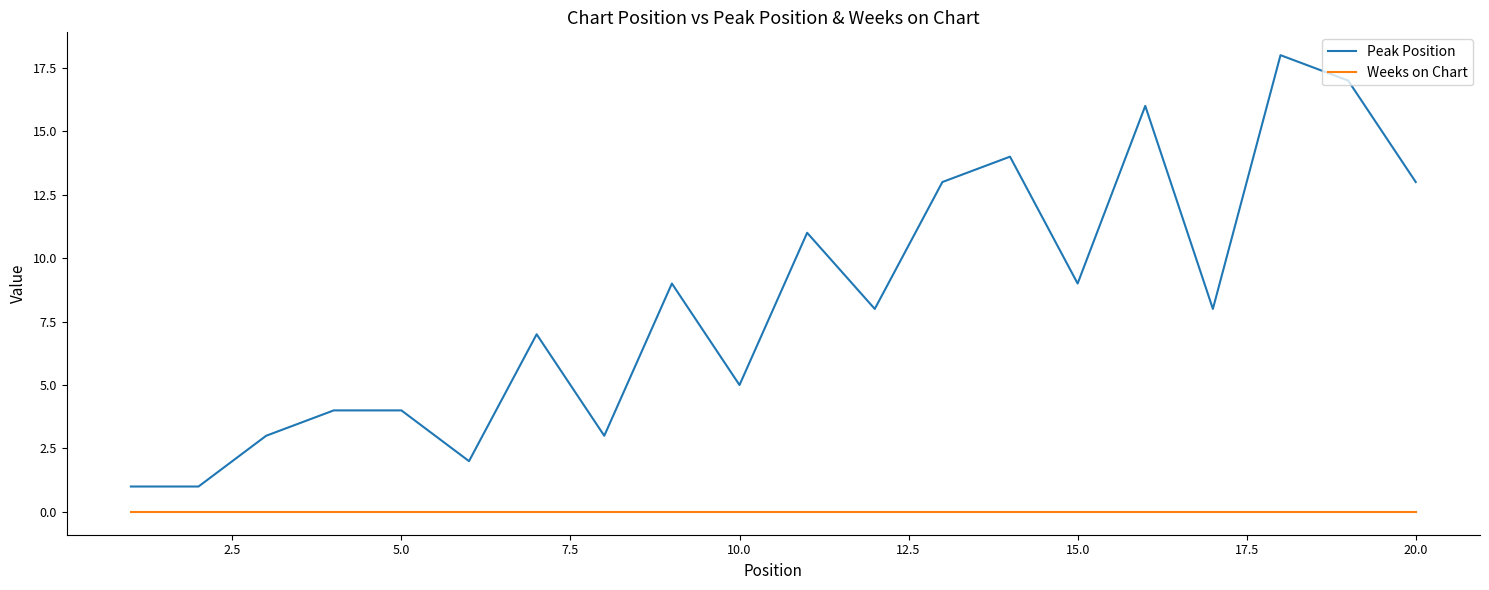

Which series has the largest range (max minus min)?

Peak Position